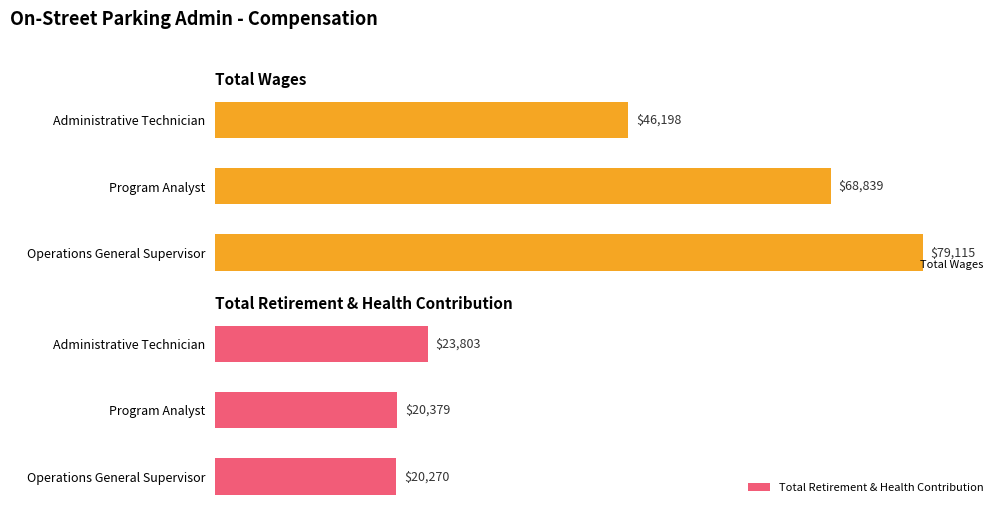

Which series has the widest spread of values?

Total Wages